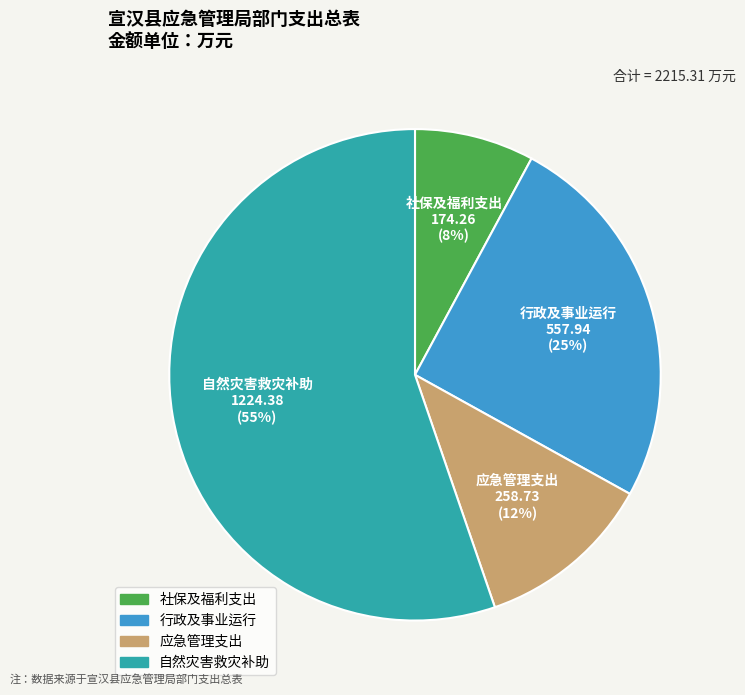

Is there a majority slice in this chart?

Yes